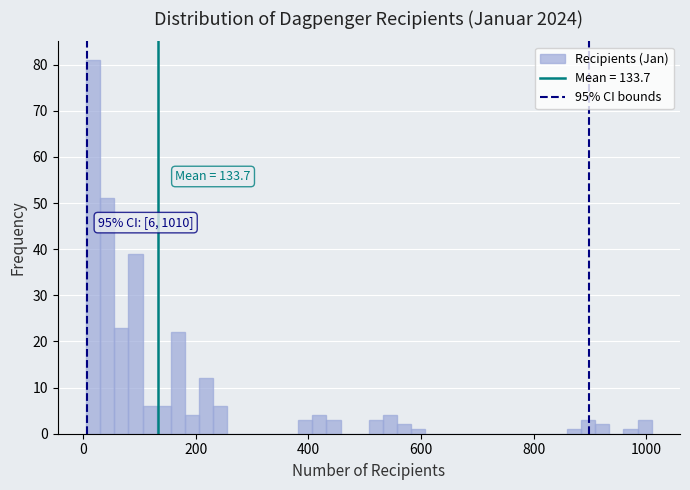

Around what value on the x-axis is the tallest bar? Give the approximate position of its centre, as read against the axis.

20